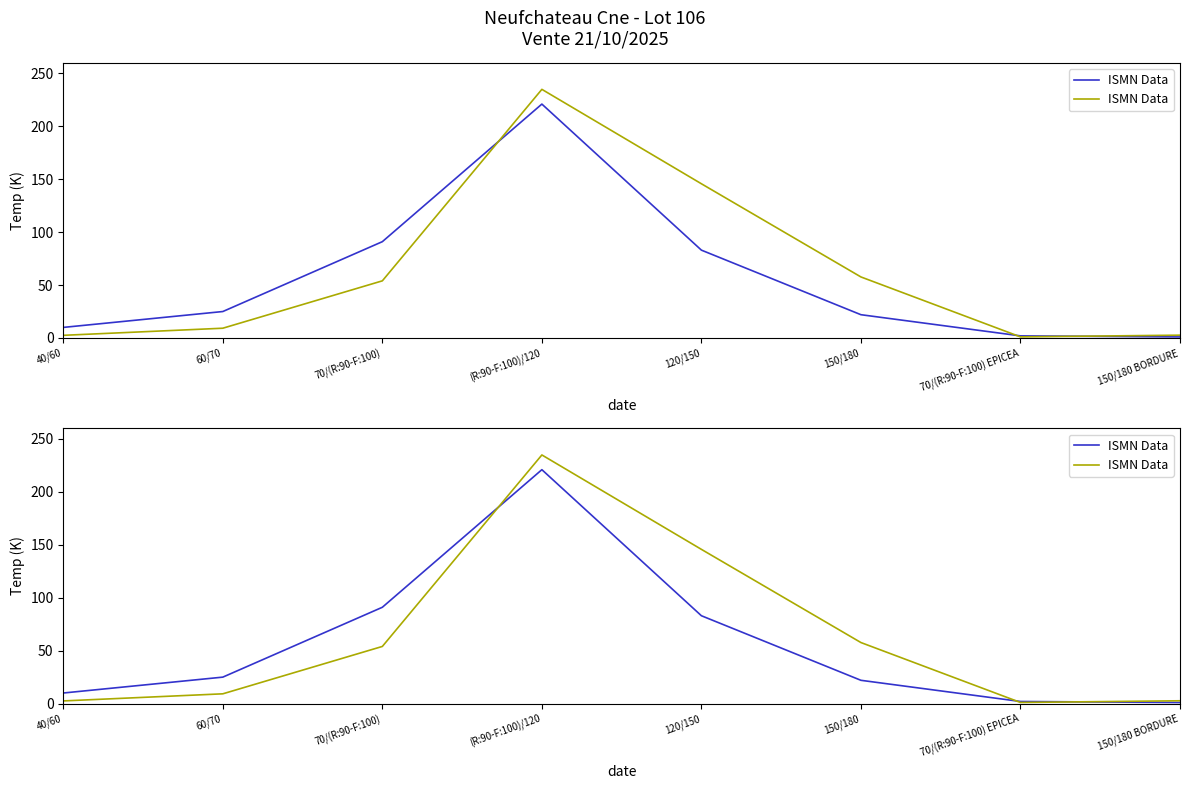

After their last crossing, which series has the higher values: produit_vtgr or produit_nbre?

produit_vtgr